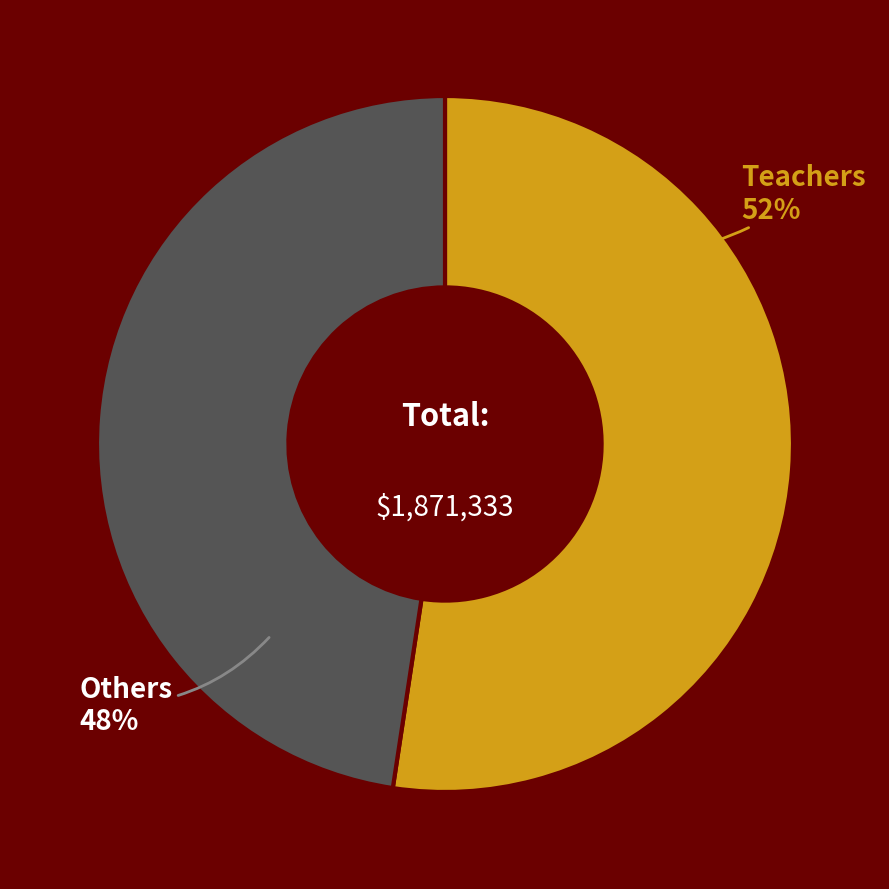

Count the number of slices in the pie.

2